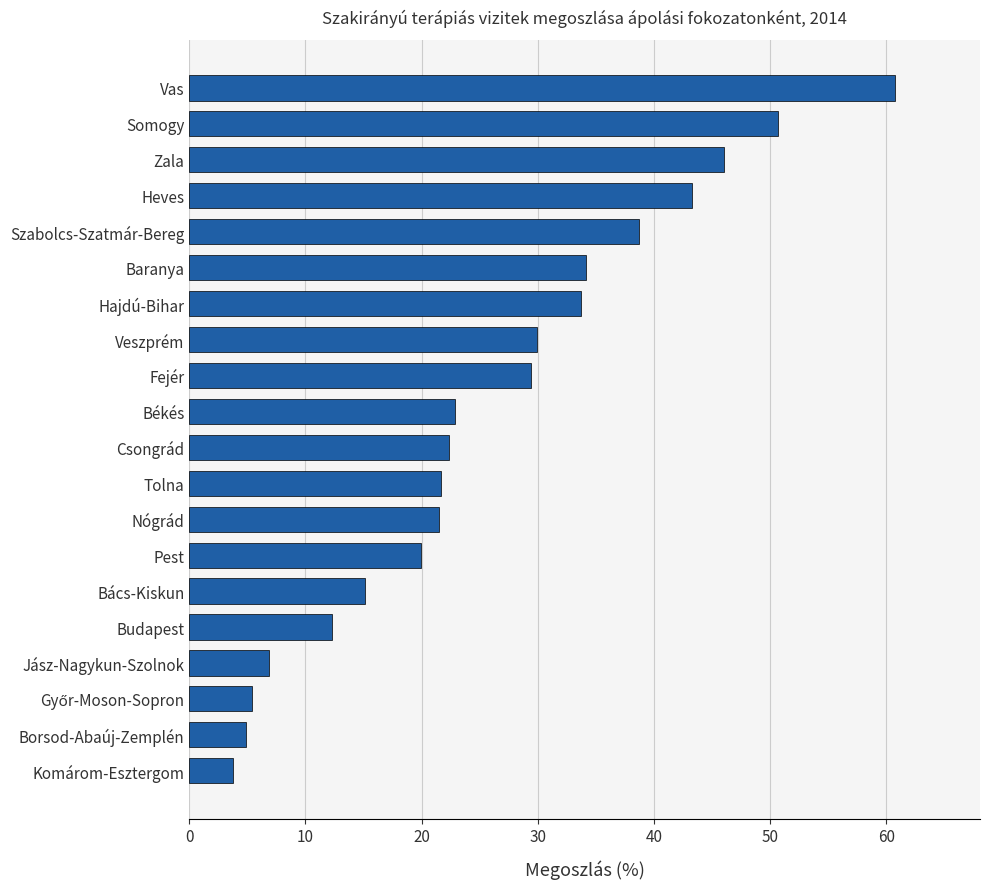

How many values are below 22?

9